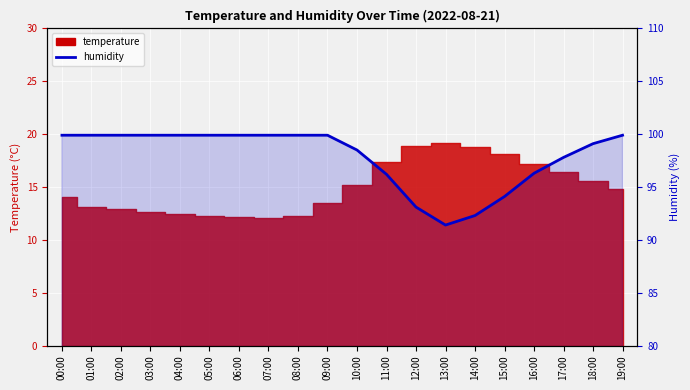

What is the label of the 8th point from the left?

07:00